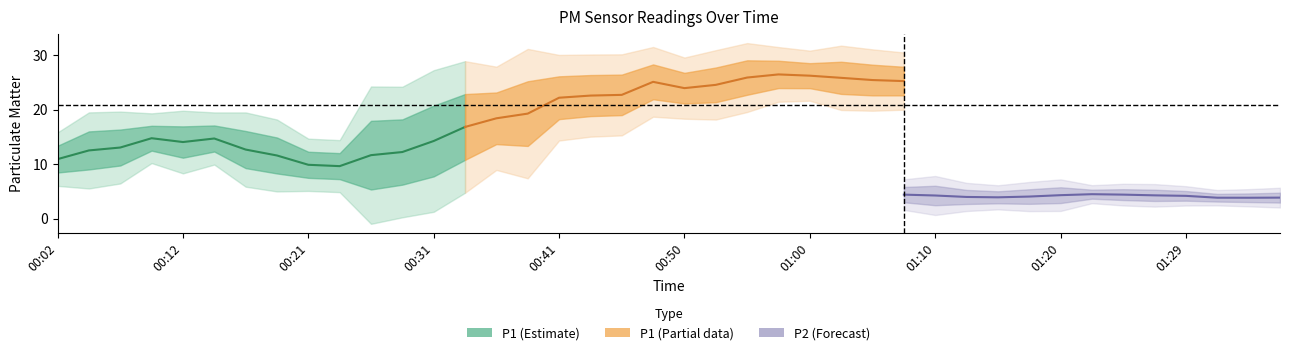

What position from the right is 01:15?

10